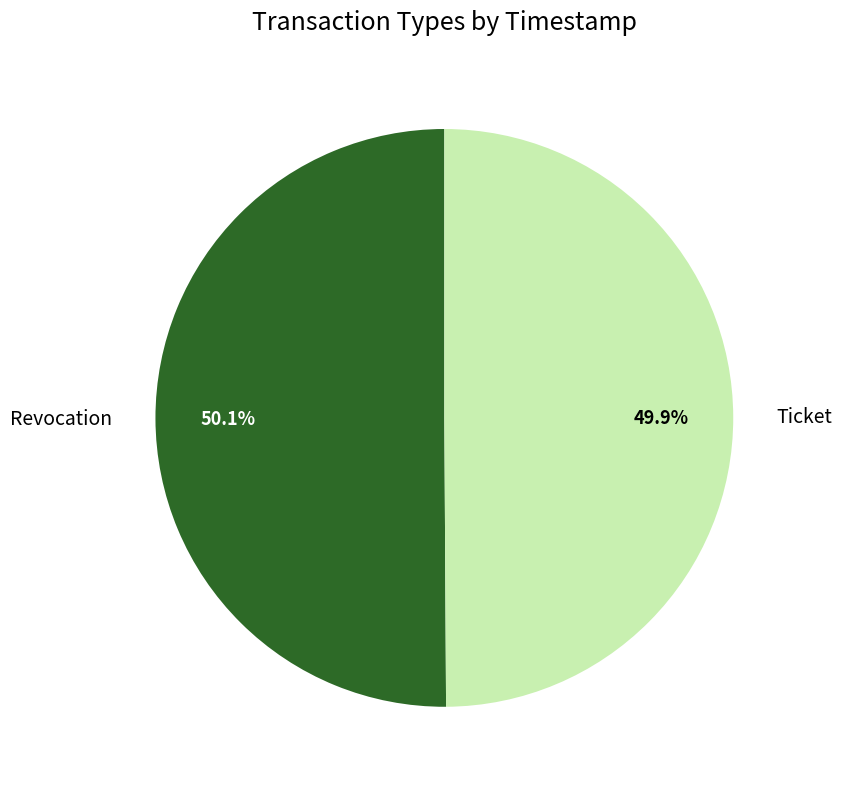

Count the number of slices in the pie.

2